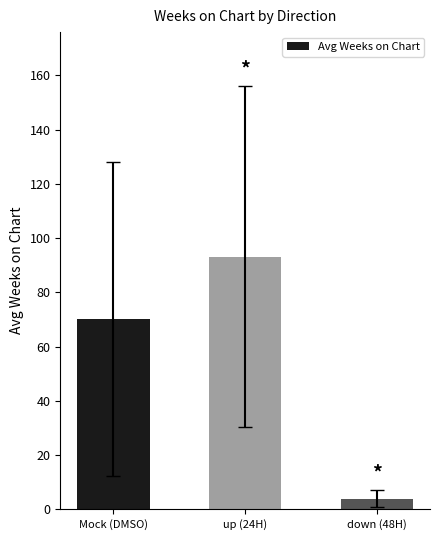

How many distinct data groups are displayed?

1